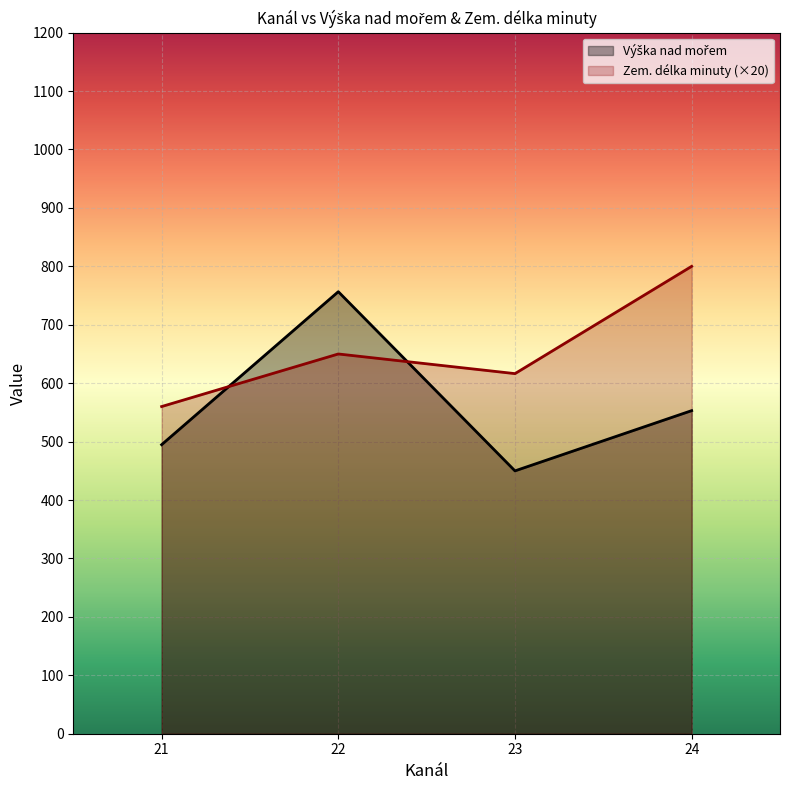

How many lines are shown in the chart?

2